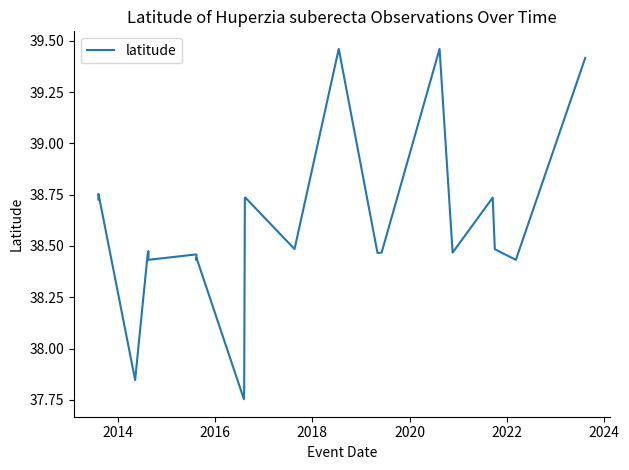

At which category does the data reach its first local peak?

2014